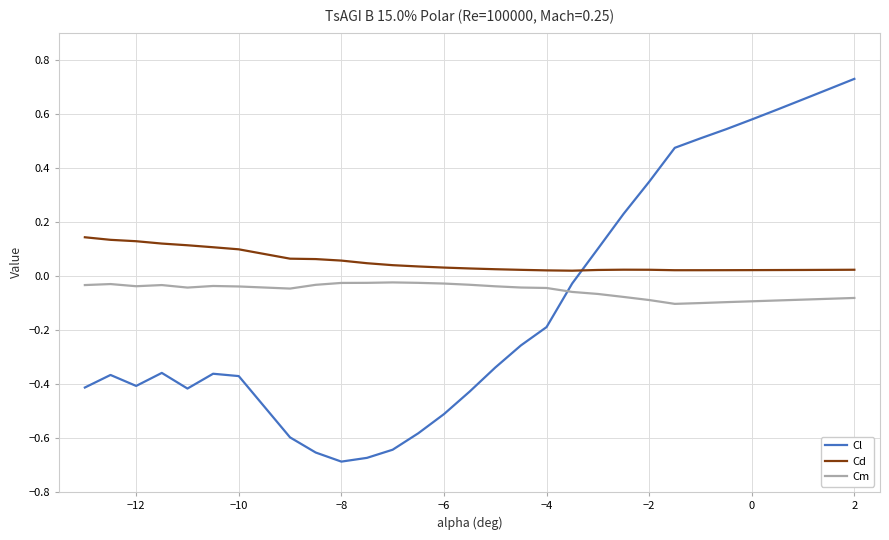

Which series has the largest total across all categories?

Cd